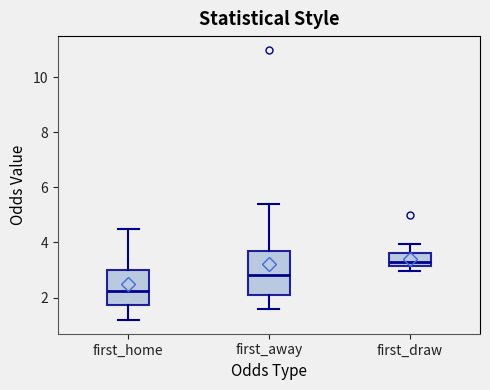

Reading left to right, read every box against the y-axis: the position of its median line, the range the box covers, and the ends of its whiskers. The values are not printed on the chart, so give them approximately, as read against the axis.

first_home: median 2.2, box 1.8 to 3.0, whiskers 1.2 to 4.6
first_away: median 2.8, box 2.0 to 3.6, whiskers 1.6 to 5.4
first_draw: median 3.4, box 3.2 to 3.6, whiskers 3.0 to 4.0